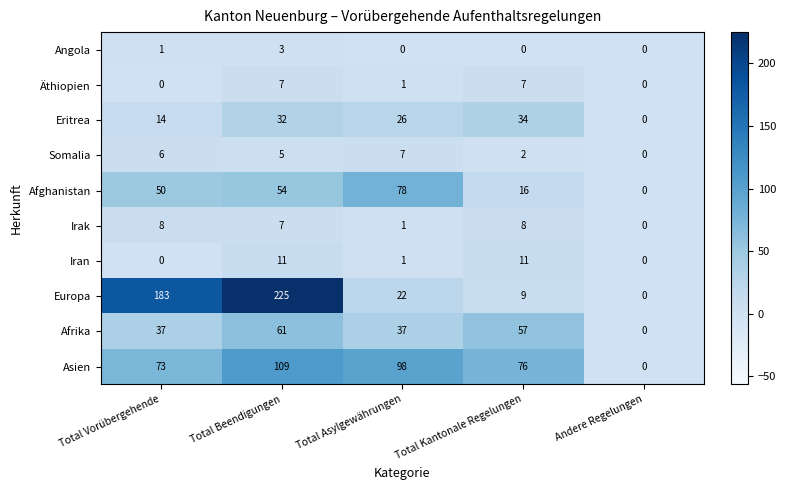

Which series changed the most between Total Vorübergehende and Andere Regelungen?

Europa